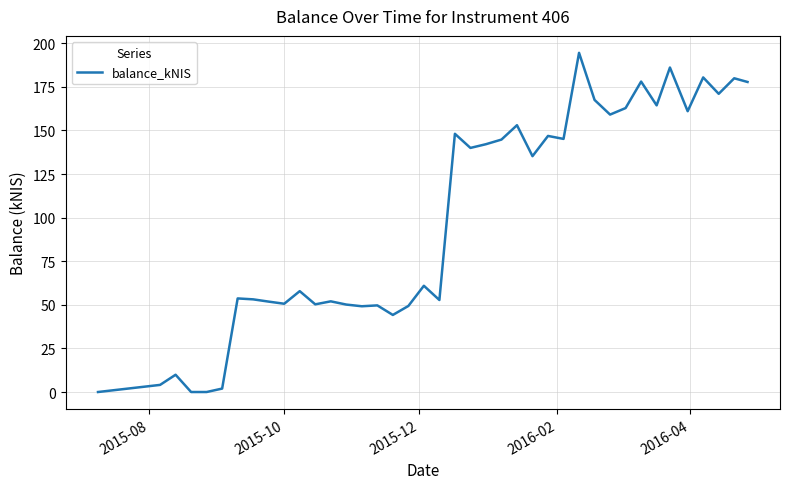

What is the maximum value shown in the chart?

194.5